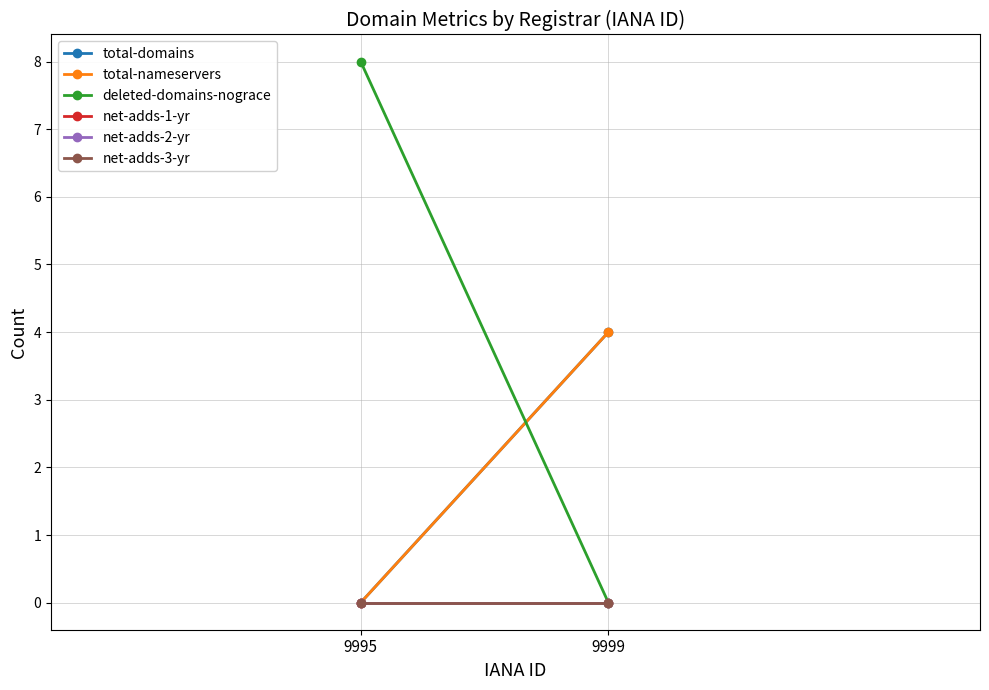

Is the value of net-adds-2-yr at 9995 greater than the value of net-adds-1-yr at 9999?

No